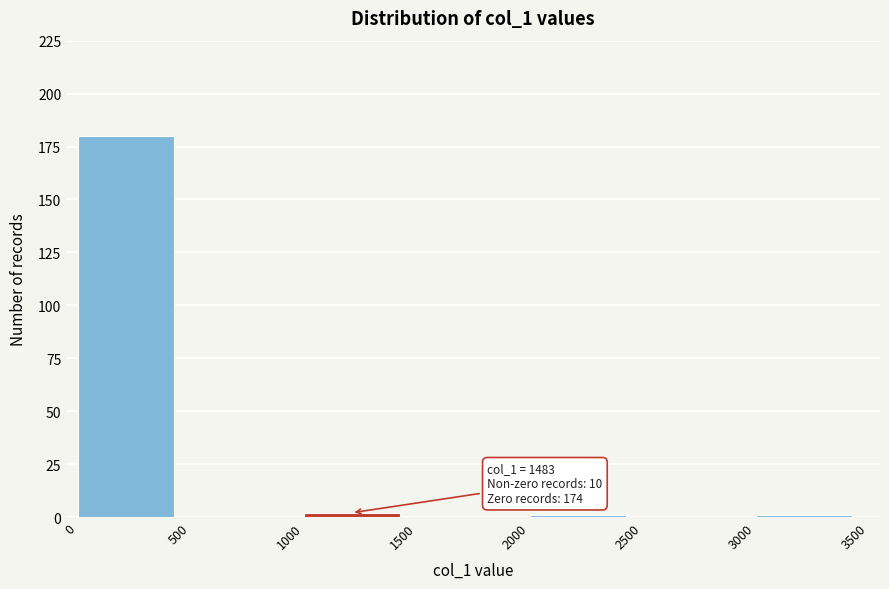

Over which range of the x-axis is the bar tallest?

0 to 500